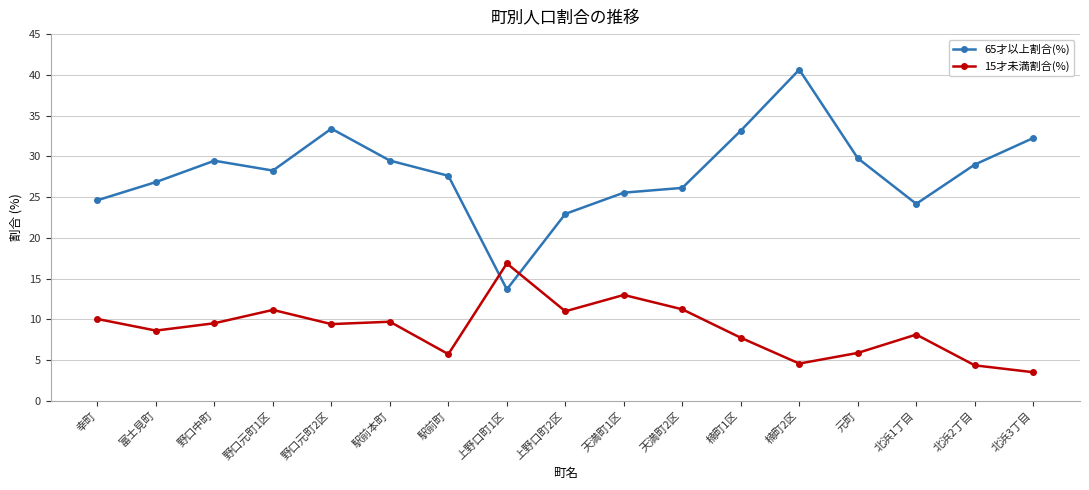

At which label does 65才以上割合(%) reach its peak?

楠町2区